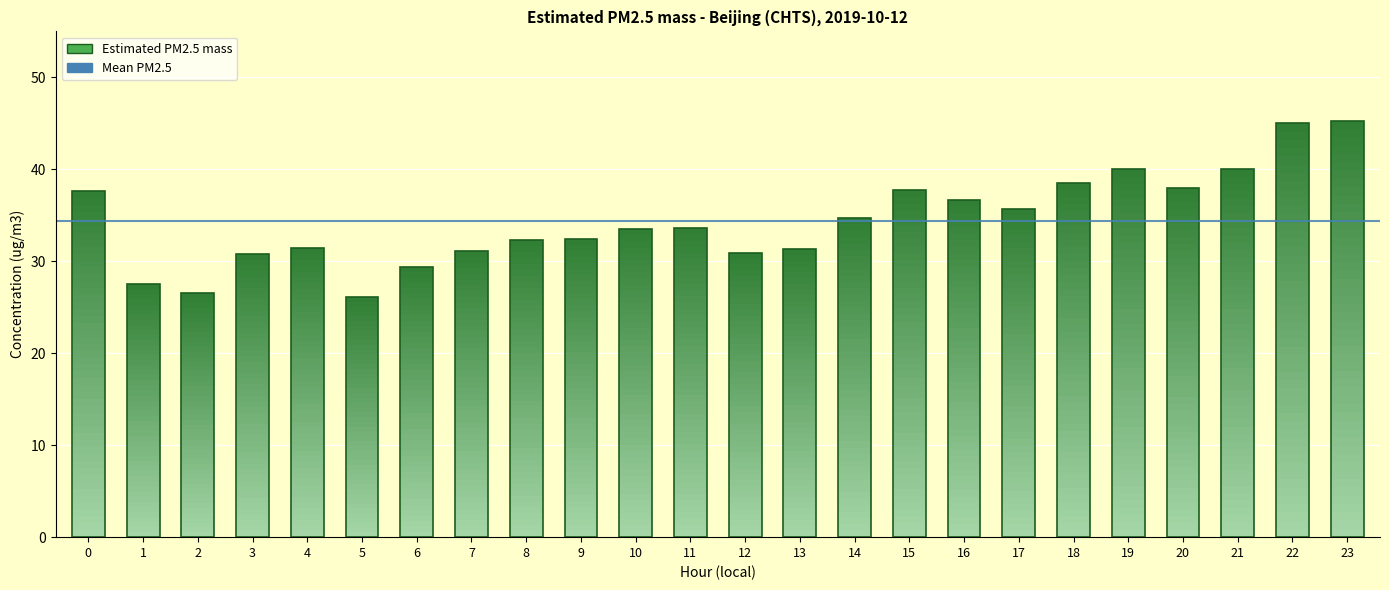

Between 4 and 13, which is larger?

4